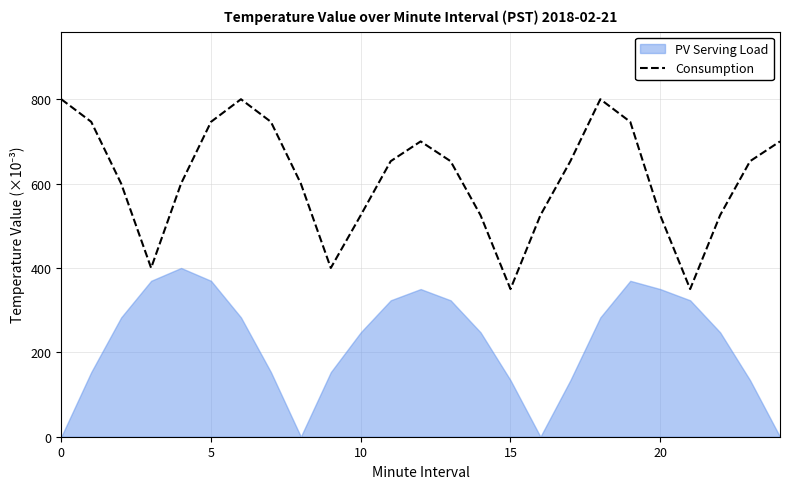

How many interior local valleys (lower than both neighbors) does the data have?

4